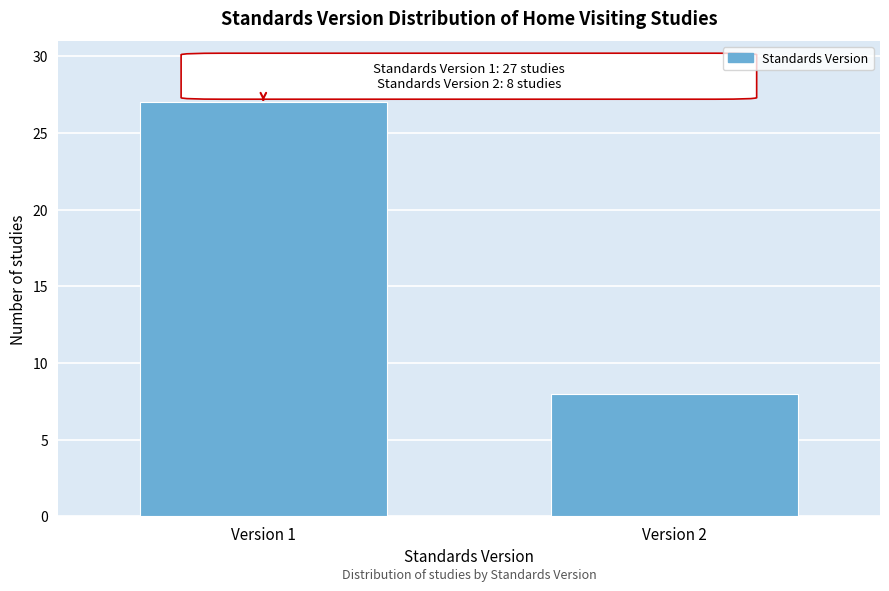

Reading left to right, what are all the values shown in this chart?

27	8